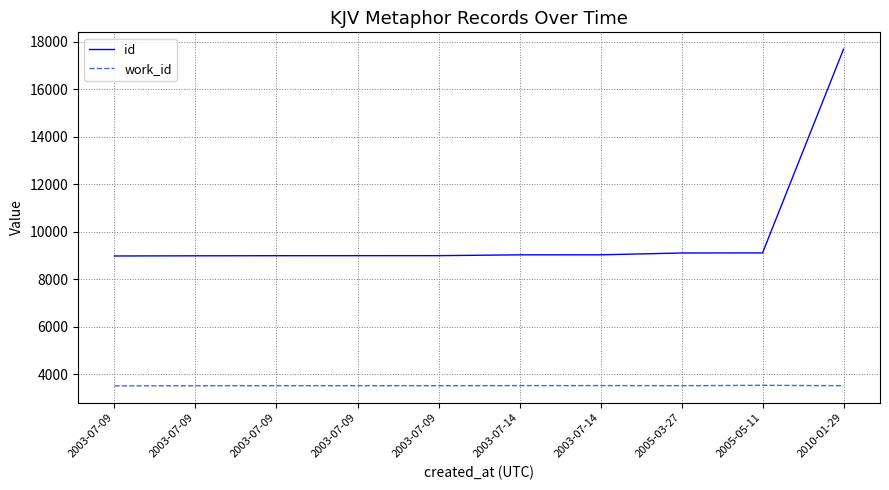

Is it true that id equals 8989 at 2003-07-09?

True